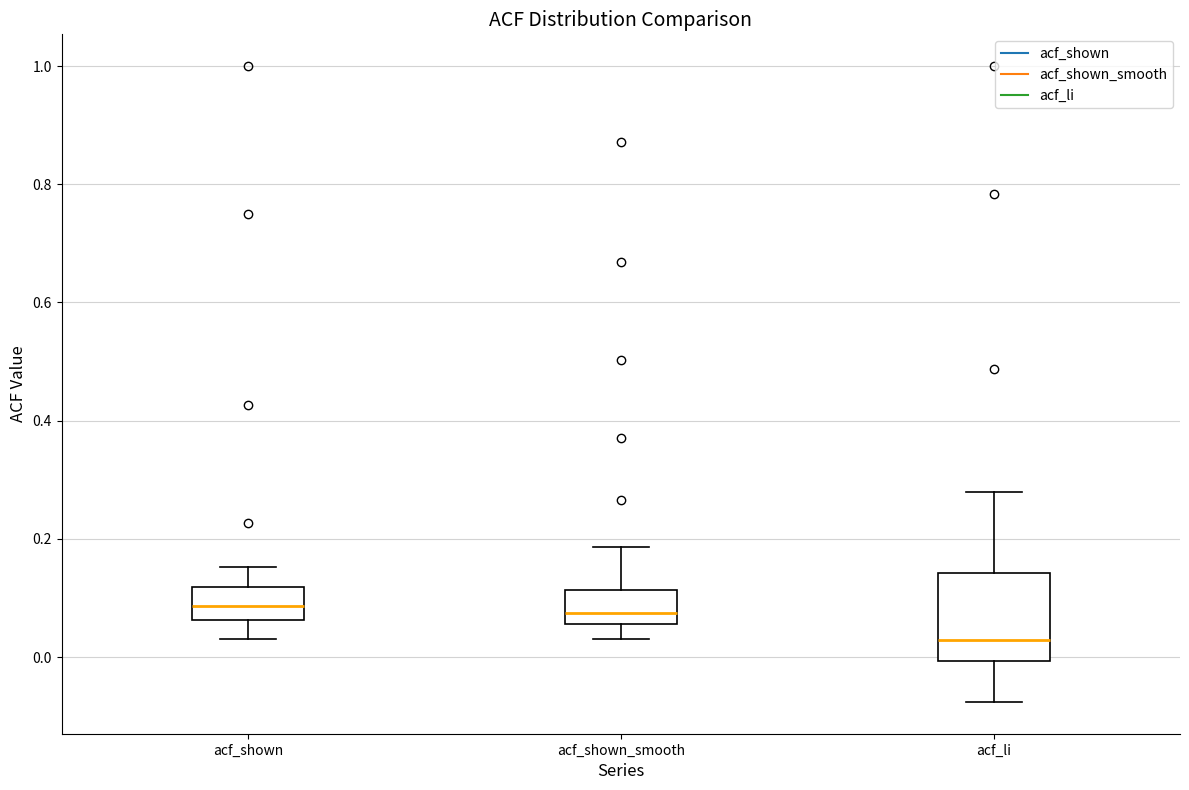

Reading left to right, transcribe this box plot: for each box, give where its median line is, the range the box spans, and where its two whiskers end, as read against the y-axis. The values are not printed on the chart, so give them approximately, as read against the axis.

acf_shown: median 0.08, box 0.06 to 0.12, whiskers 0.04 to 0.16
acf_shown_smooth: median 0.08, box 0.06 to 0.12, whiskers 0.04 to 0.18
acf_li: median 0.02, box 0.00 to 0.14, whiskers -0.08 to 0.28